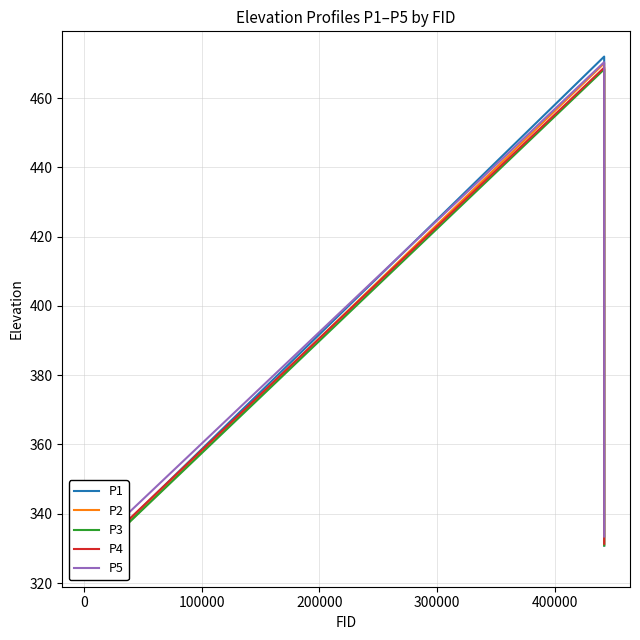

At how many categories does at least one series exceed 390?

10